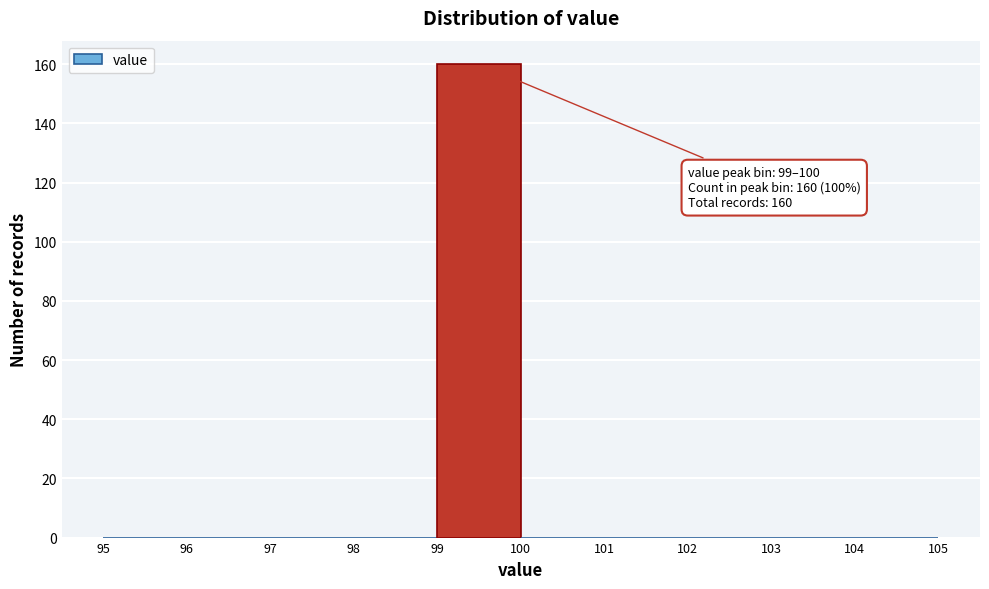

Which range on the x-axis has the tallest bar?

99 to 100